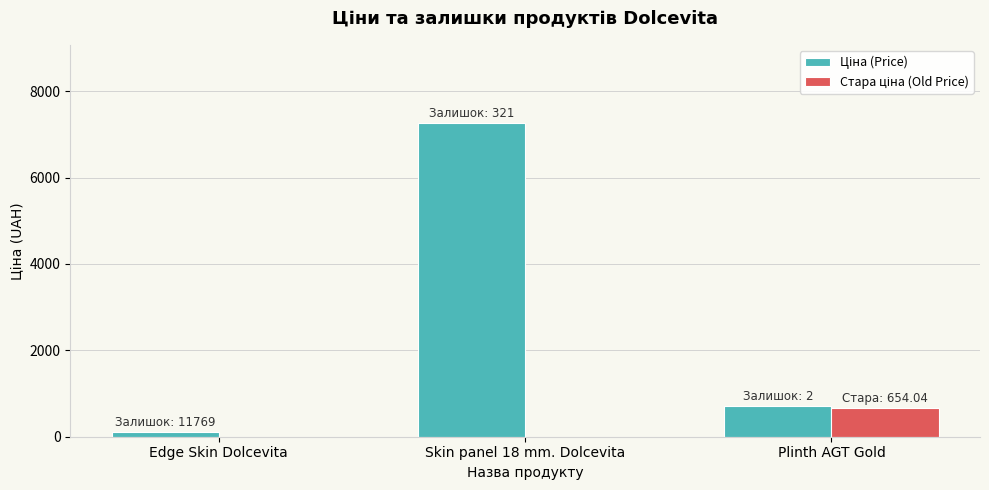

At which category is the sum across all series the highest?

Skin panel 18 mm. Dolcevita